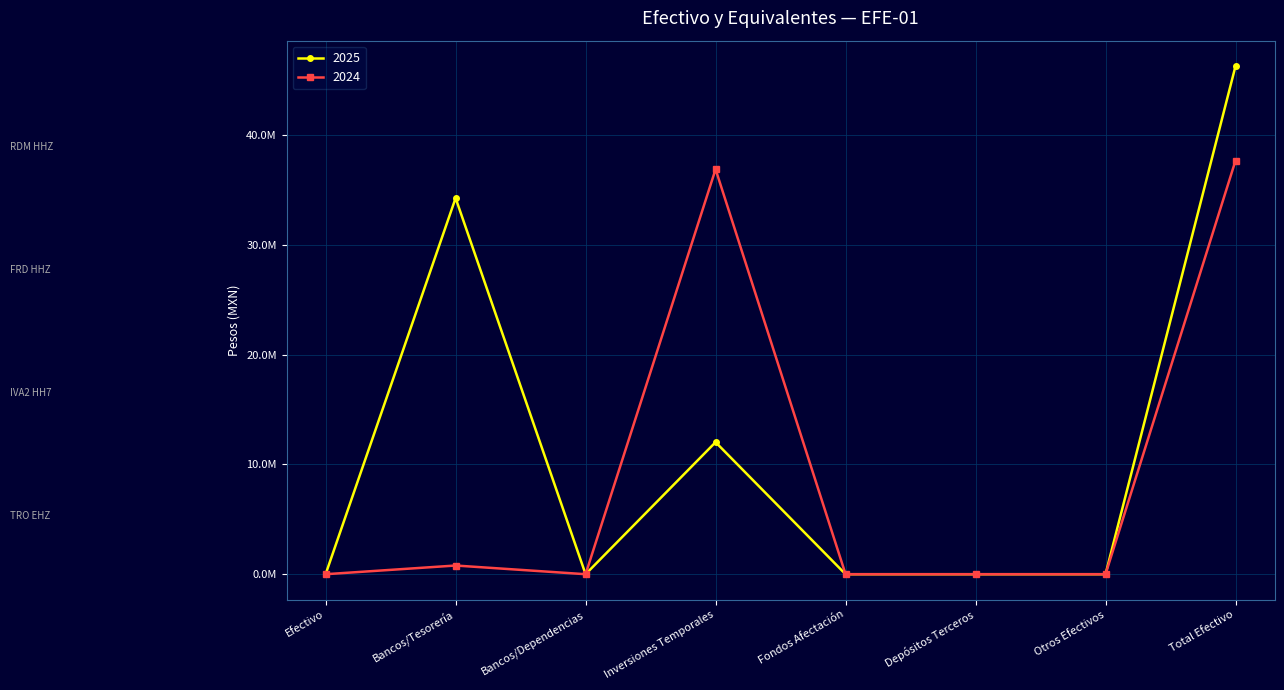

Does the chart have visible grid lines?

Yes